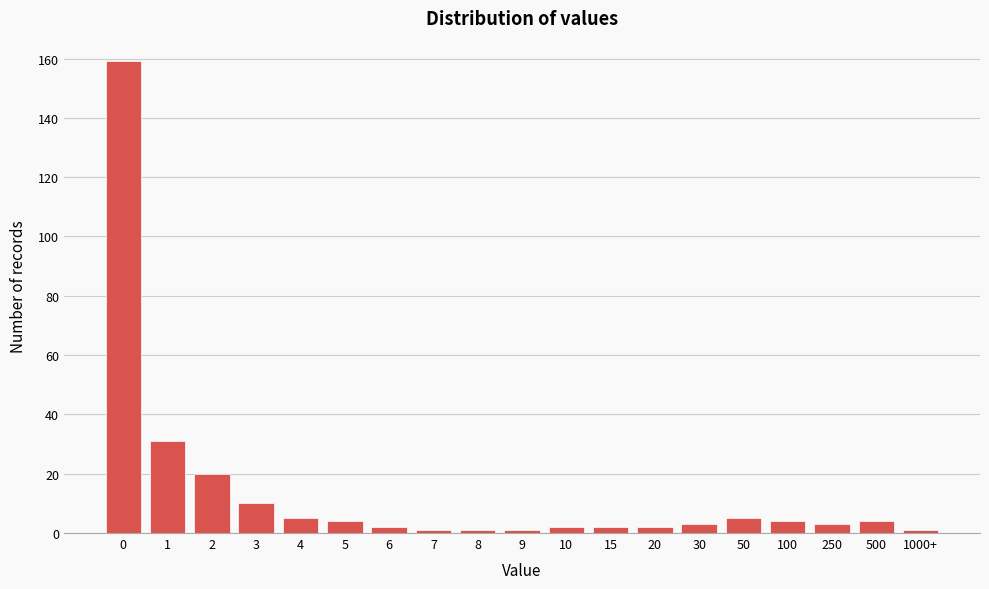

Reading left to right, list all the values displayed in this chart.

159	31	20	10	5	4	2	1	1	1	2	2	2	3	5	4	3	4	1